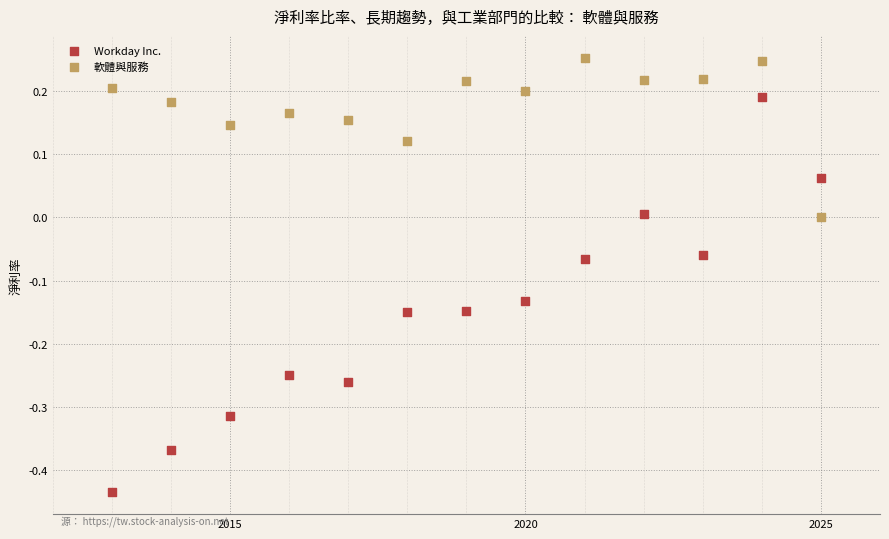

Which series contains the lowest Y value?

Workday Inc.